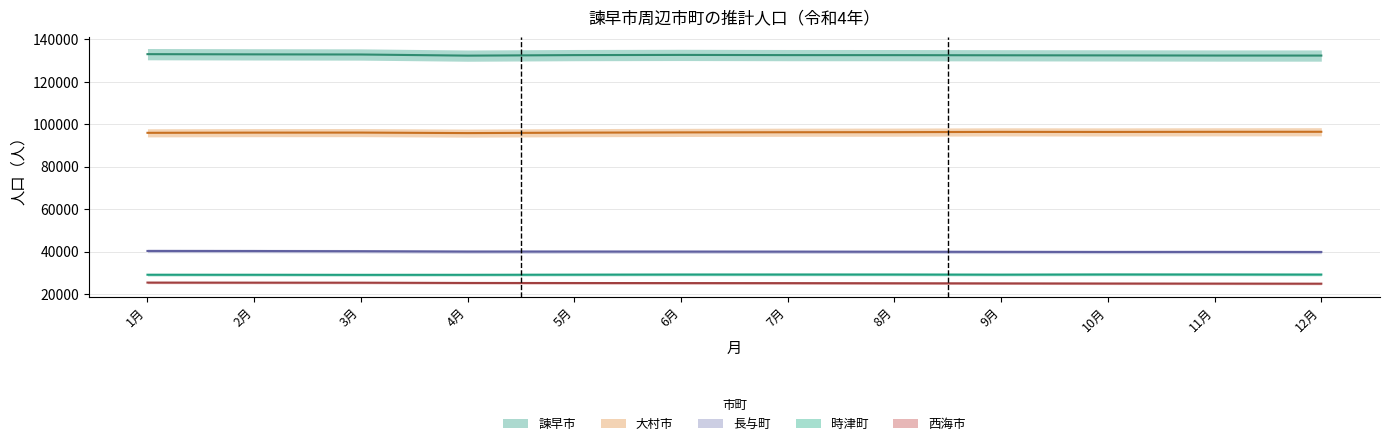

What is the difference between the second highest and second lowest values in the 長与町 series?

449